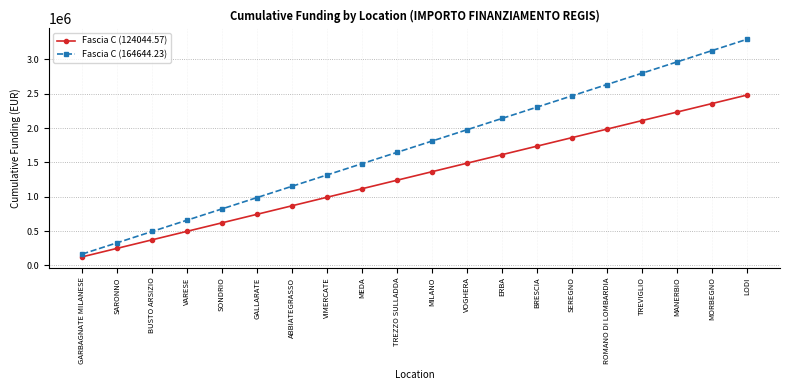

What is the smallest value displayed?

124044.6